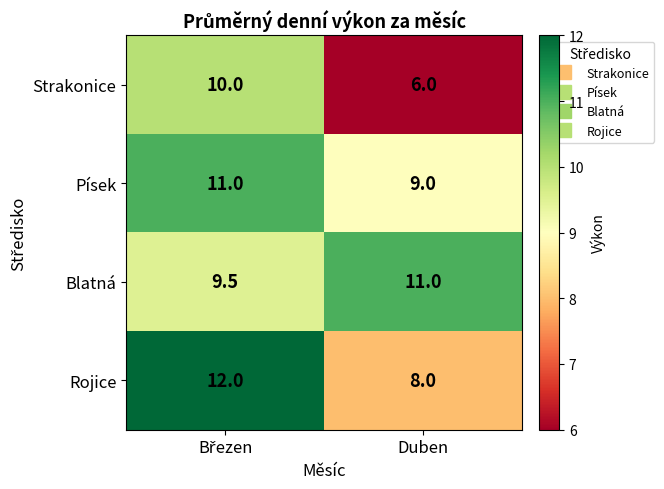

What is the sum of all Rojice values?

20.0